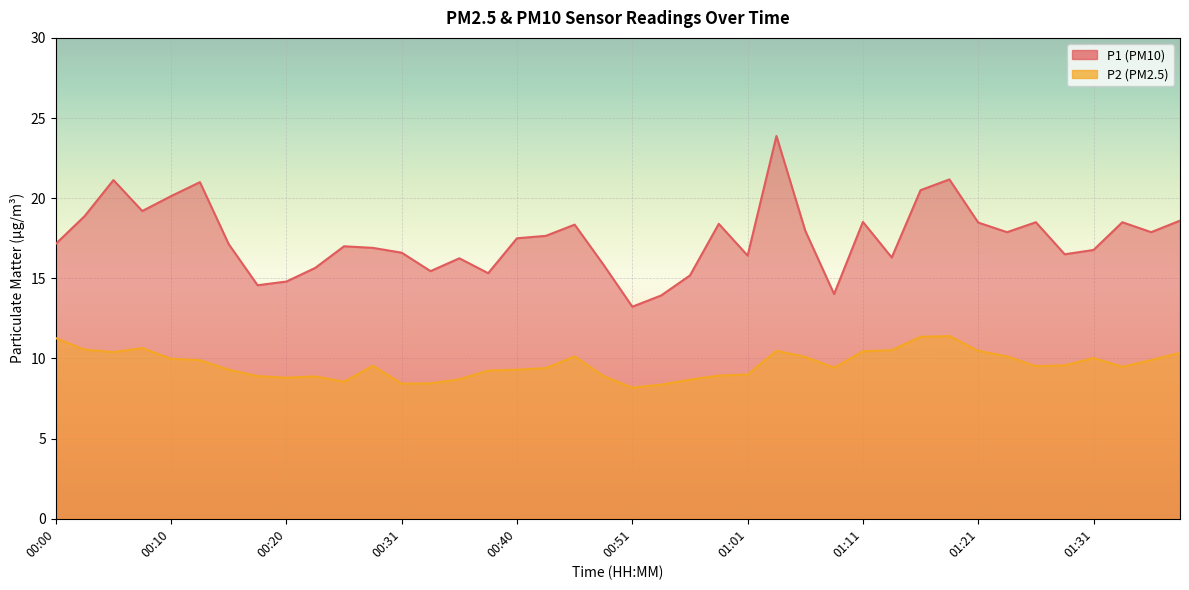

What are all the series names shown in the legend?

P1, P2